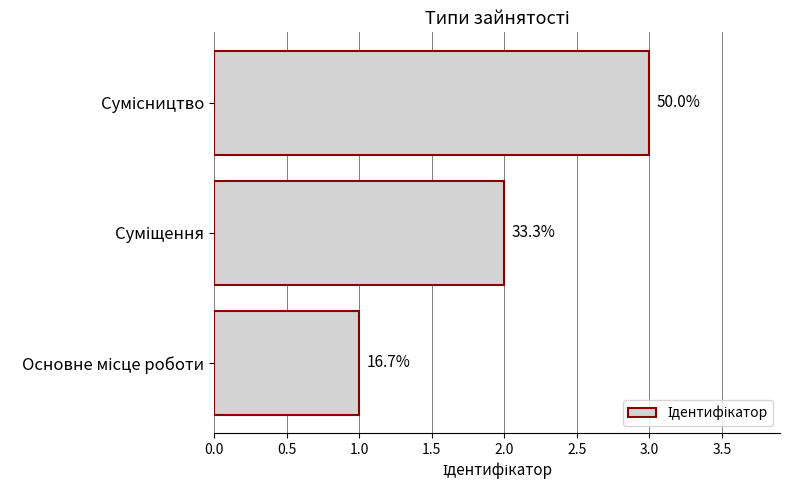

Are the bars horizontal?

Yes